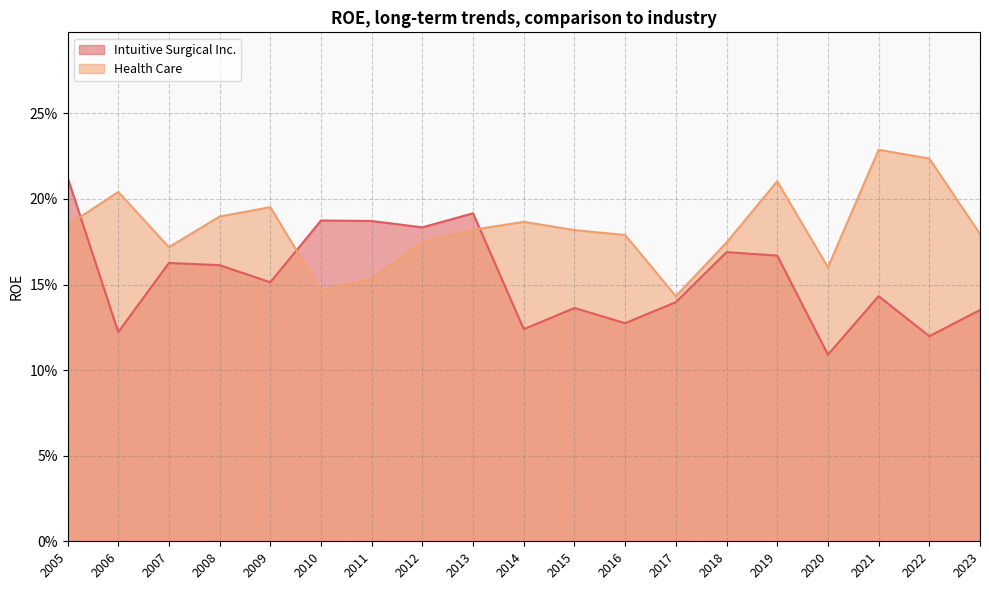

After their last crossing, which series has the higher values: Health Care or Intuitive Surgical Inc.?

Health Care